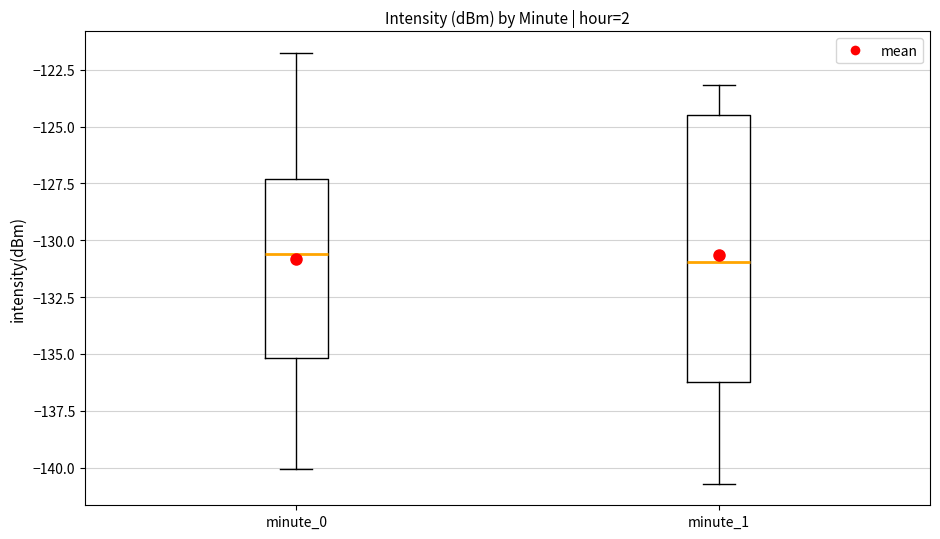

Where is the lower edge of the box for minute_0 on the y-axis? The values are not printed on the chart, so give them approximately, as read against the axis.

-135.0